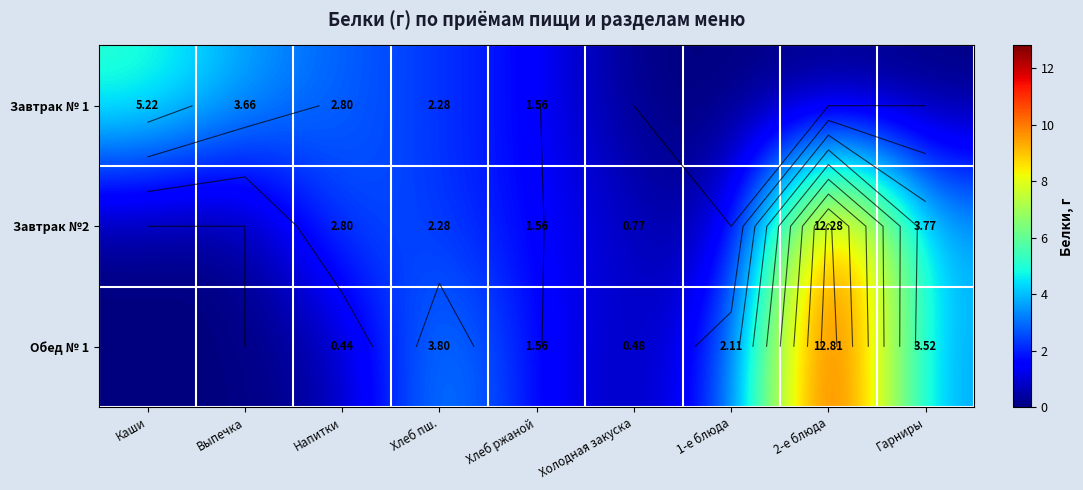

What is the sum of the Завтрак №2 values at Выпечка and Хлеб пш.?

2.3